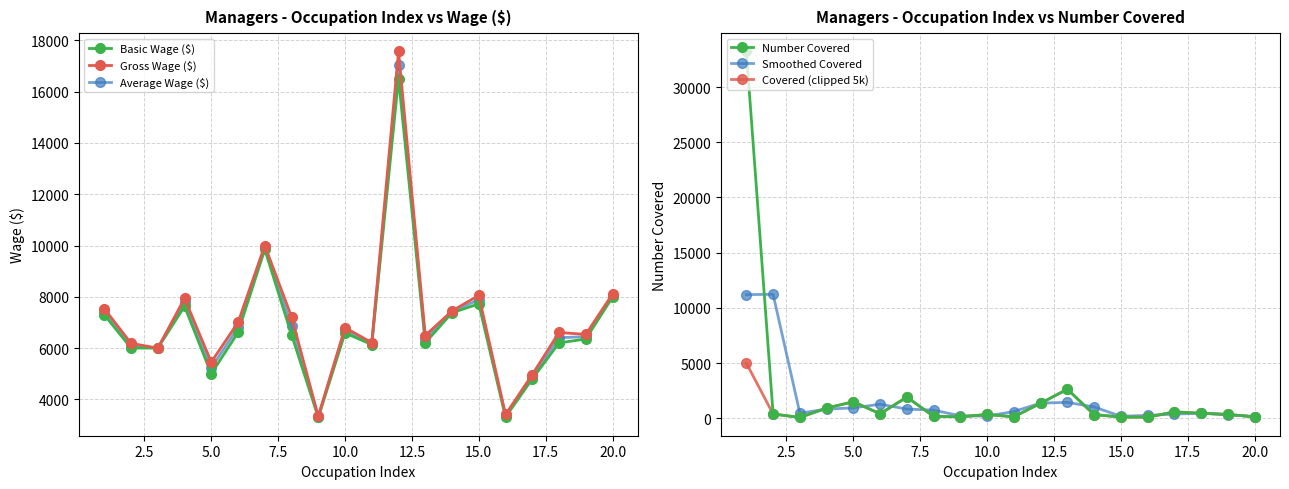

Where is the first local maximum for Covered (clipped 5k)?

5.0